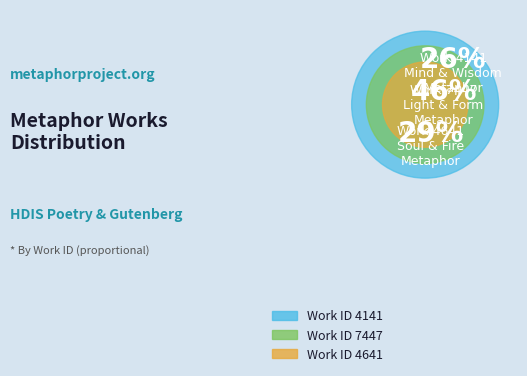

How many slices are in this pie chart?

3